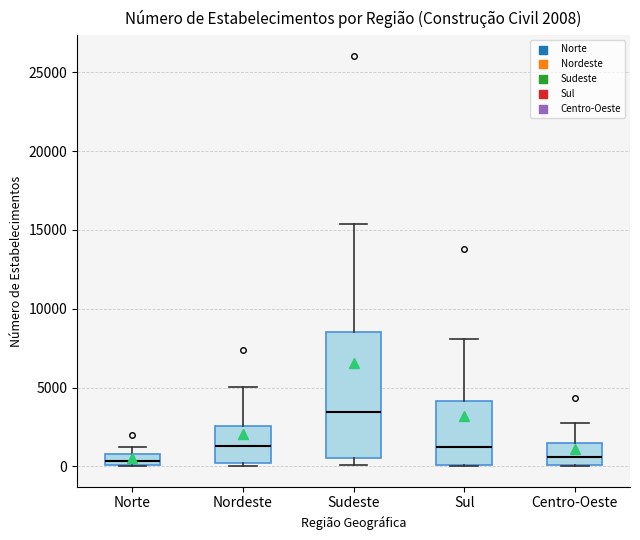

Which box is the tallest, from its lower edge to its upper edge?

Sudeste